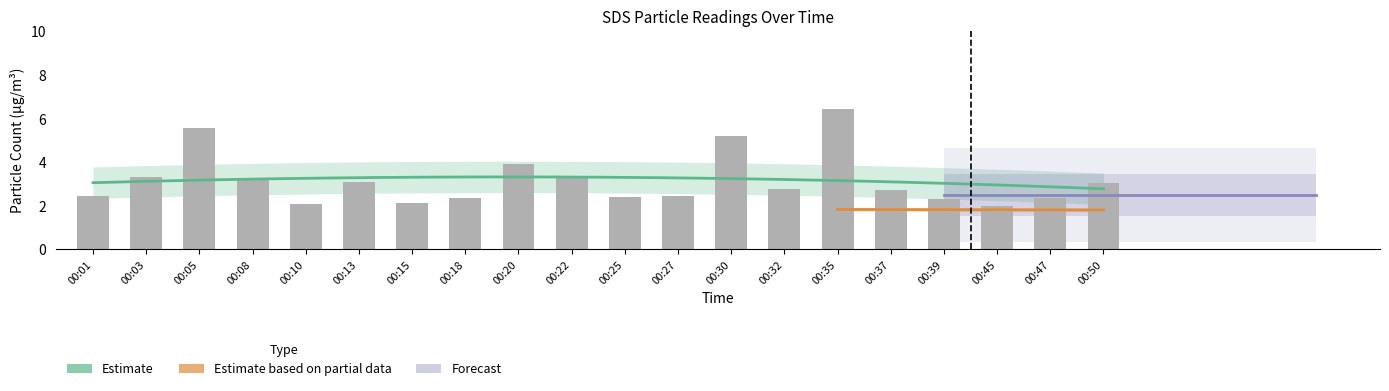

Which category has the highest value across all series?

00:35